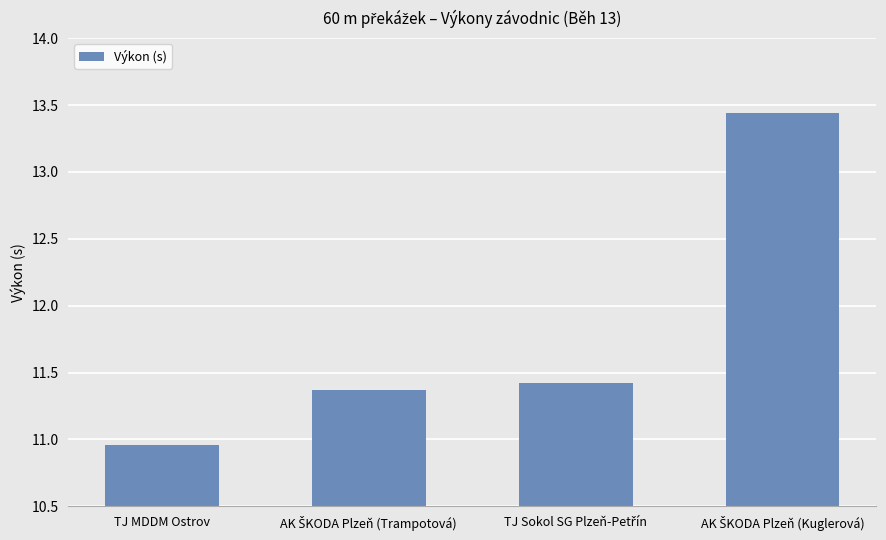

What position from the left is TJ MDDM Ostrov?

1